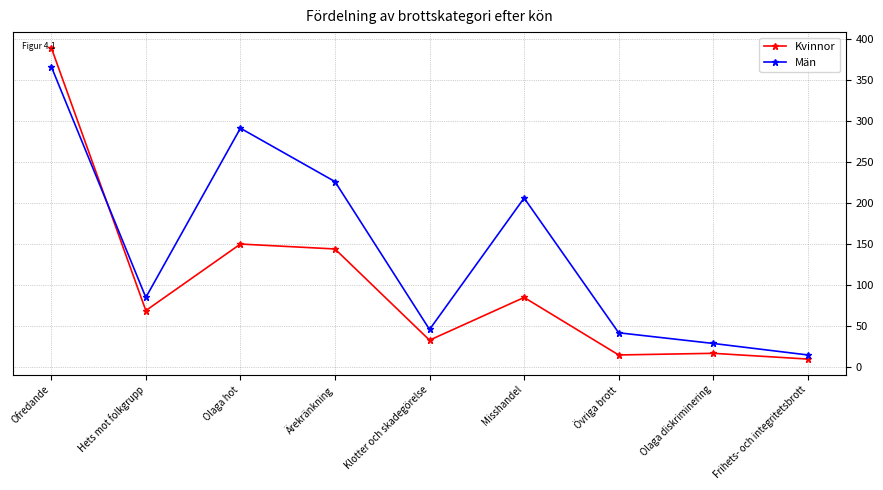

True or false: Män and Kvinnor cross at least once.

True